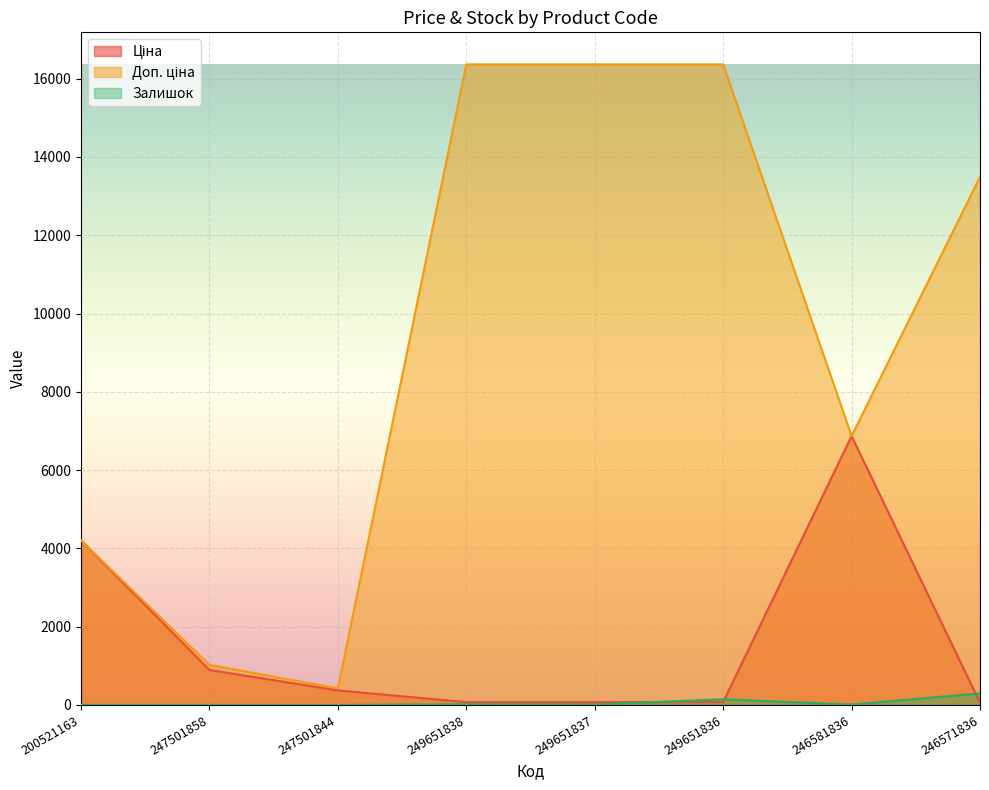

List the labels in order of Ціна value, largest first.

246581836, 200521163, 247501858, 247501844, 249651838, 249651837, 249651836, 246571836